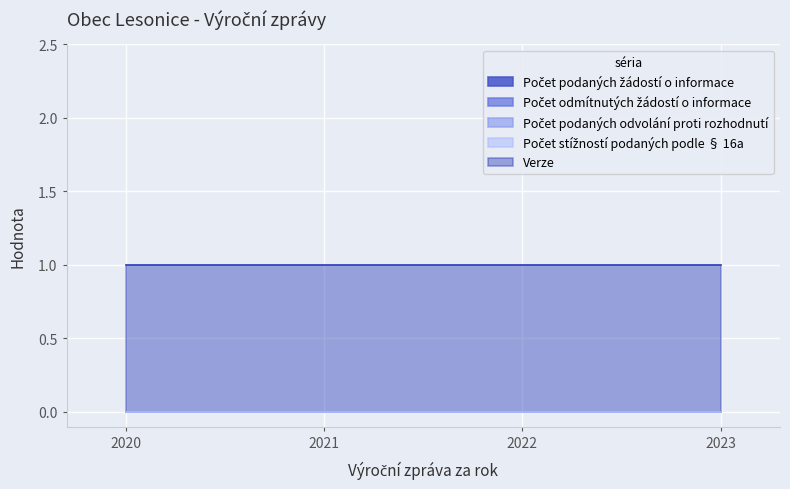

Which category has the lowest value across all series?

2020